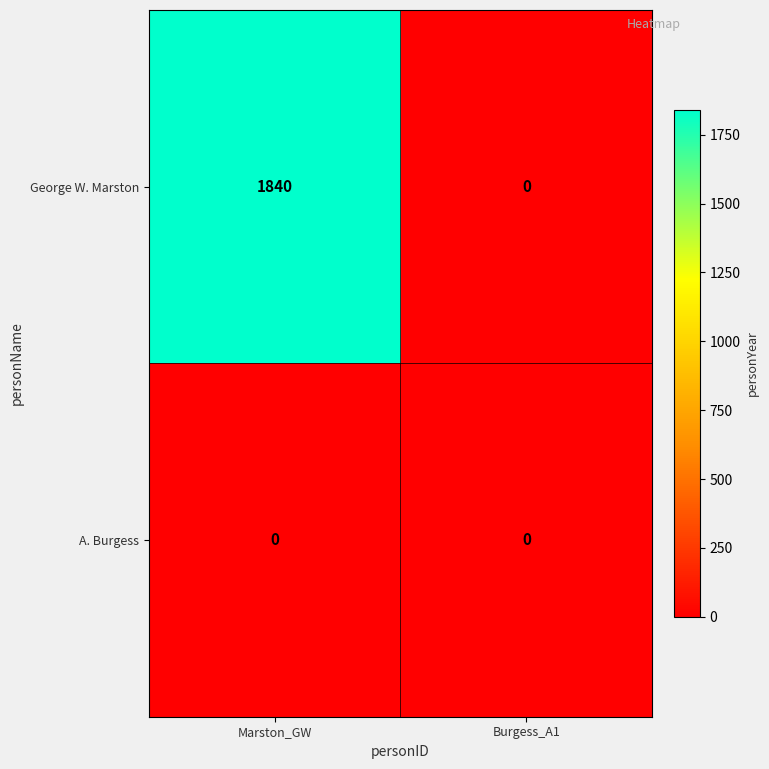

How many data points in George W. Marston are less than 1840?

1